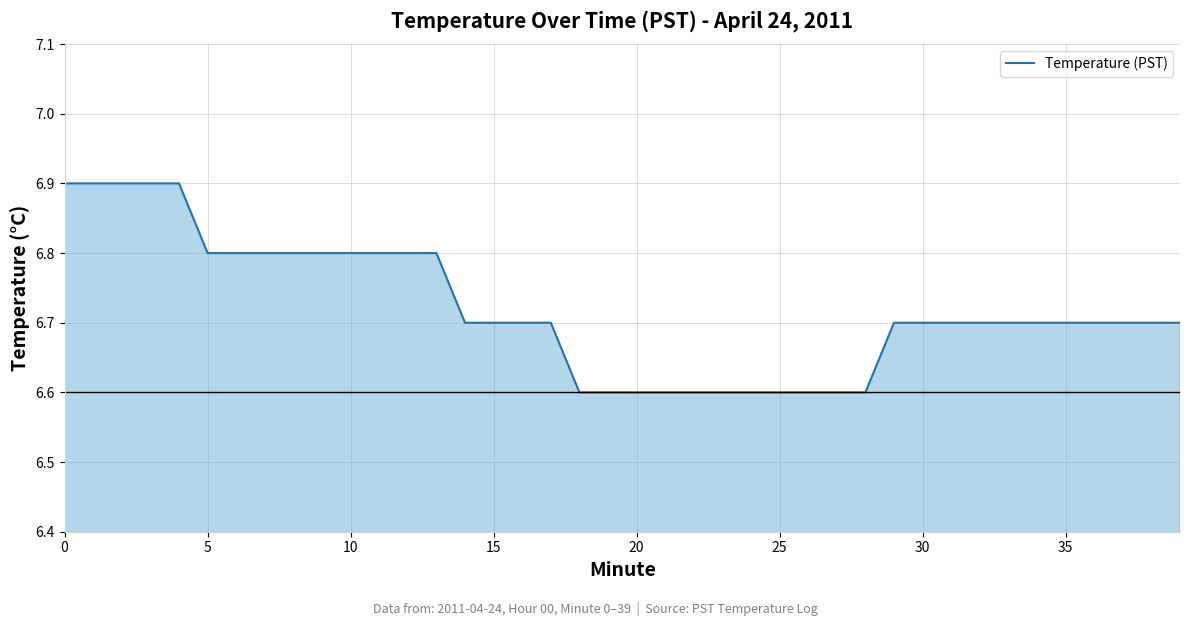

Reading left to right, transcribe all the data shown in this chart.

6.9	6.9	6.9	6.9	6.9	6.8	6.8	6.8	6.8	6.8	6.8	6.8	6.8	6.8	6.7	6.7	6.7	6.7	6.6	6.6	6.6	6.6	6.6	6.6	6.6	6.6	6.6	6.6	6.6	6.7	6.7	6.7	6.7	6.7	6.7	6.7	6.7	6.7	6.7	6.7